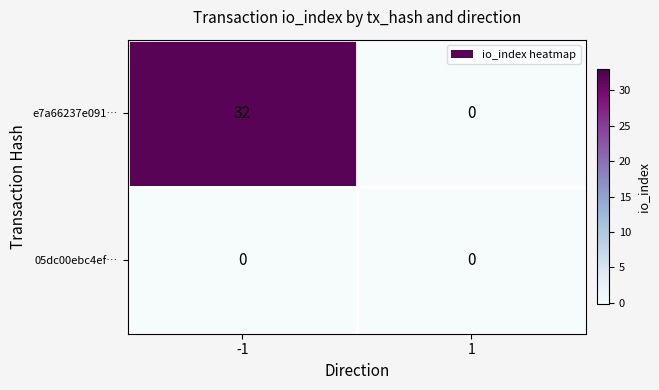

At which category is the sum across all series the highest?

-1